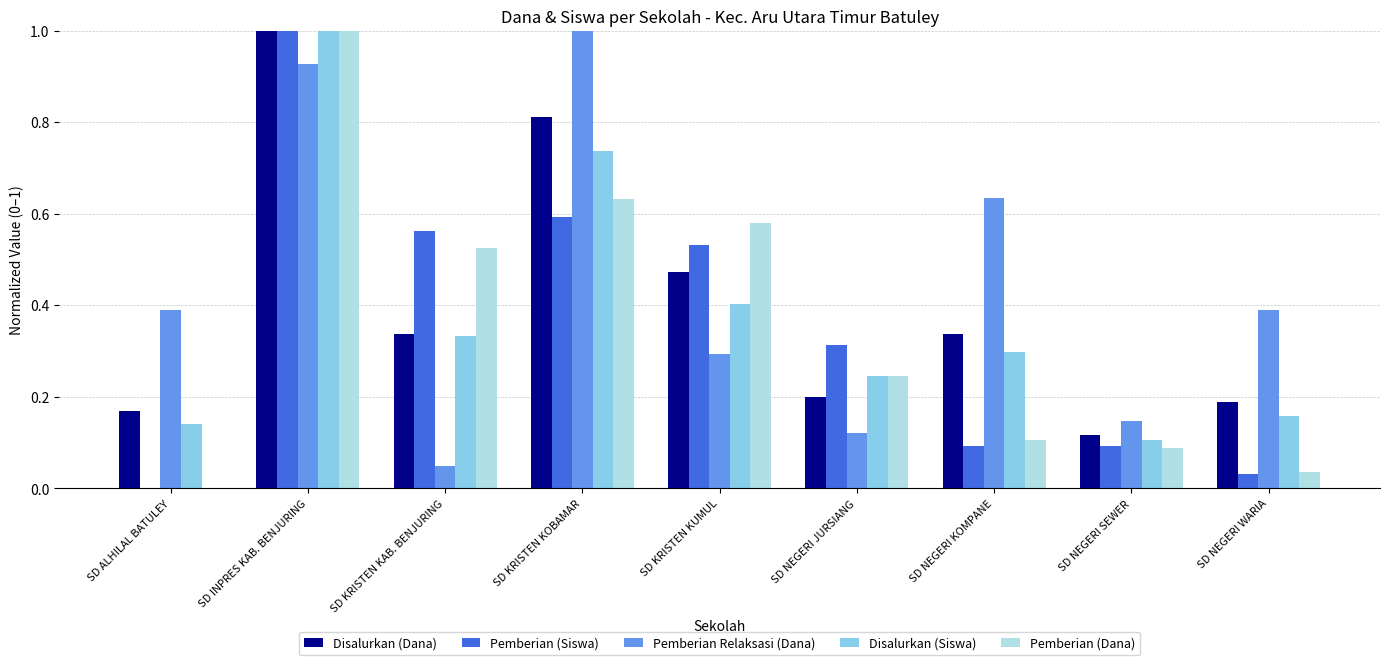

What is the spread (max minus min) of values at SD ALHILAL BATULEY?

0.4